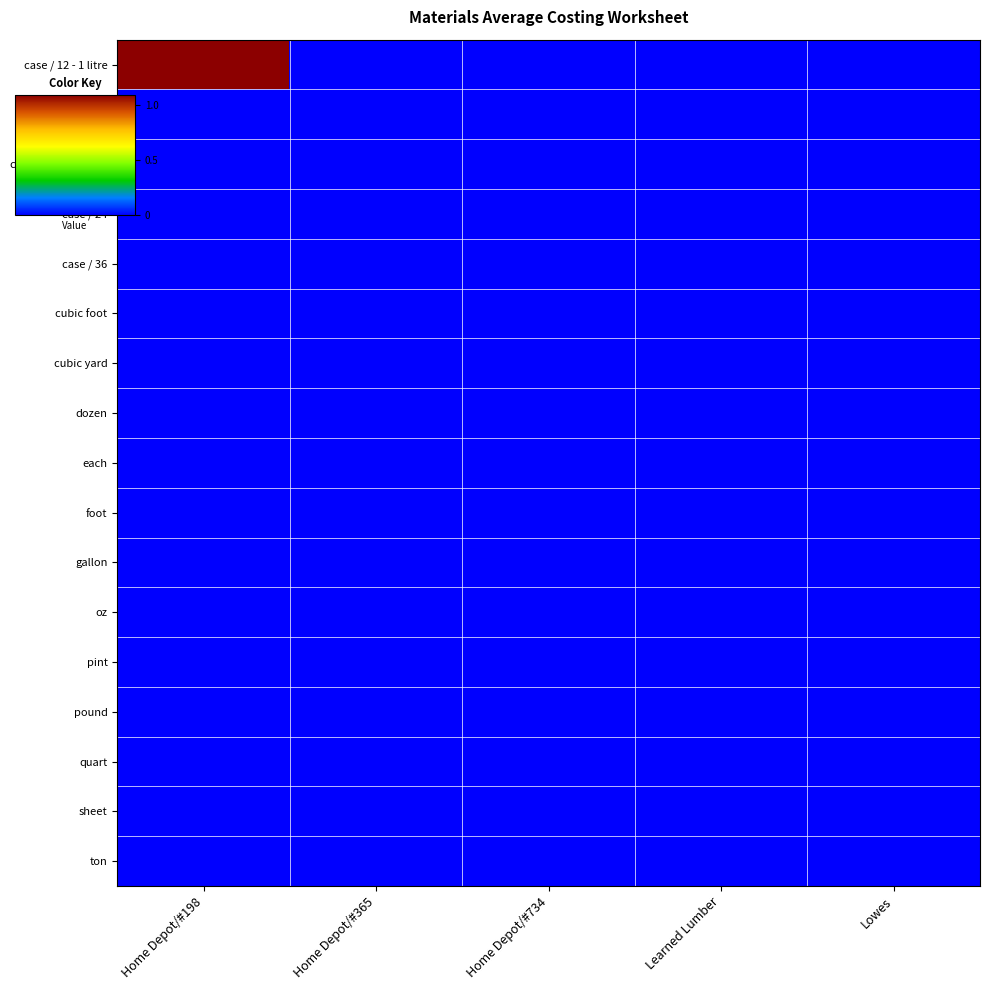

Between Home Depot/#365 and Home Depot/#198, which is larger?

Home Depot/#198